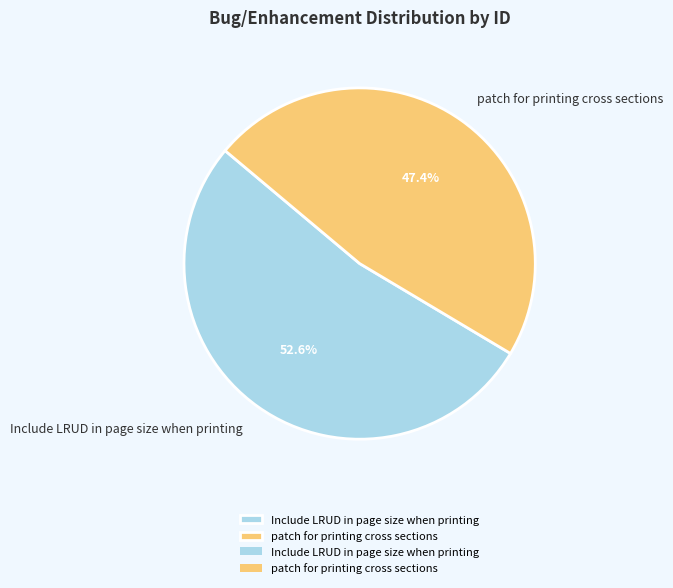

Count the number of slices in the pie.

2